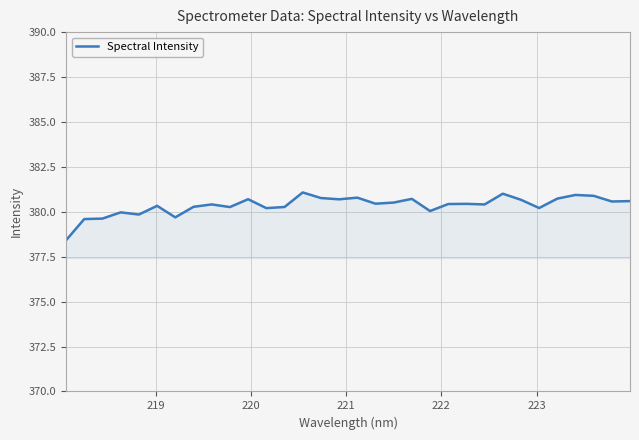

What is the maximum value shown in the chart?

381.1